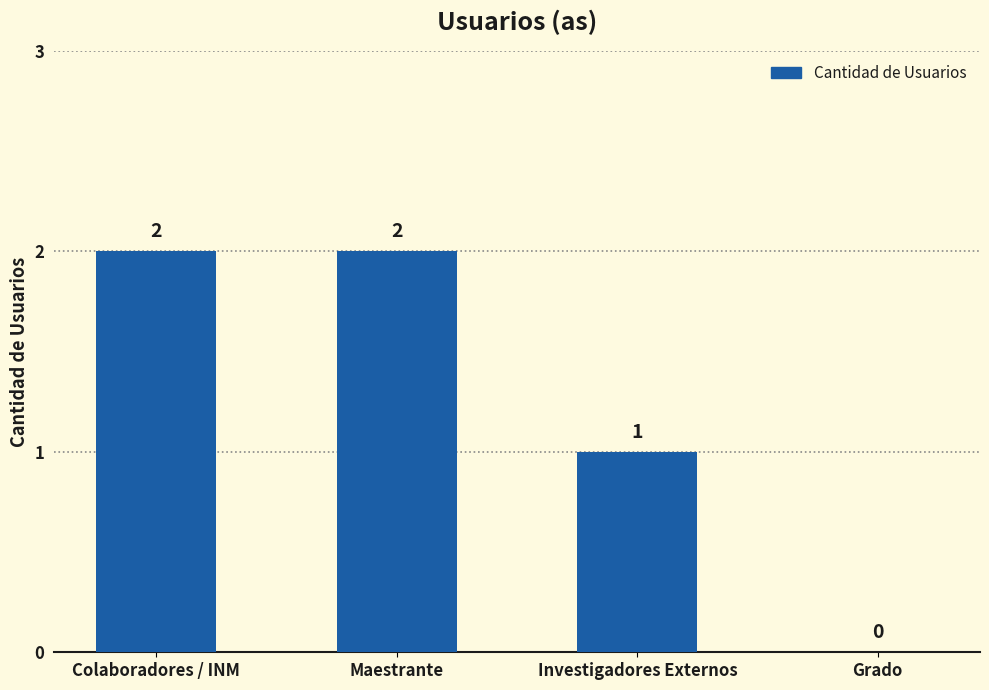

What is the sum of the values at Investigadores Externos and Maestrante?

3